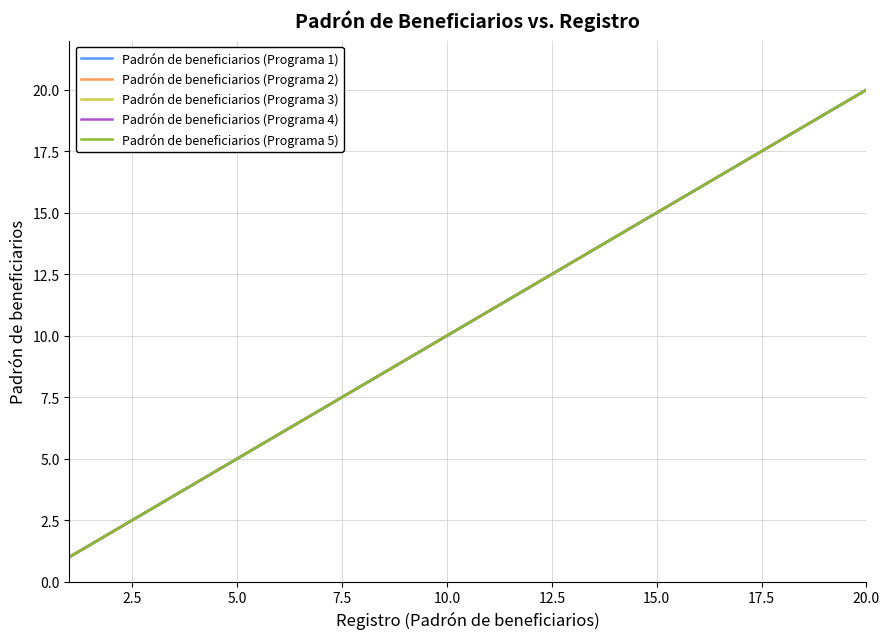

How many data points does each series have?

20